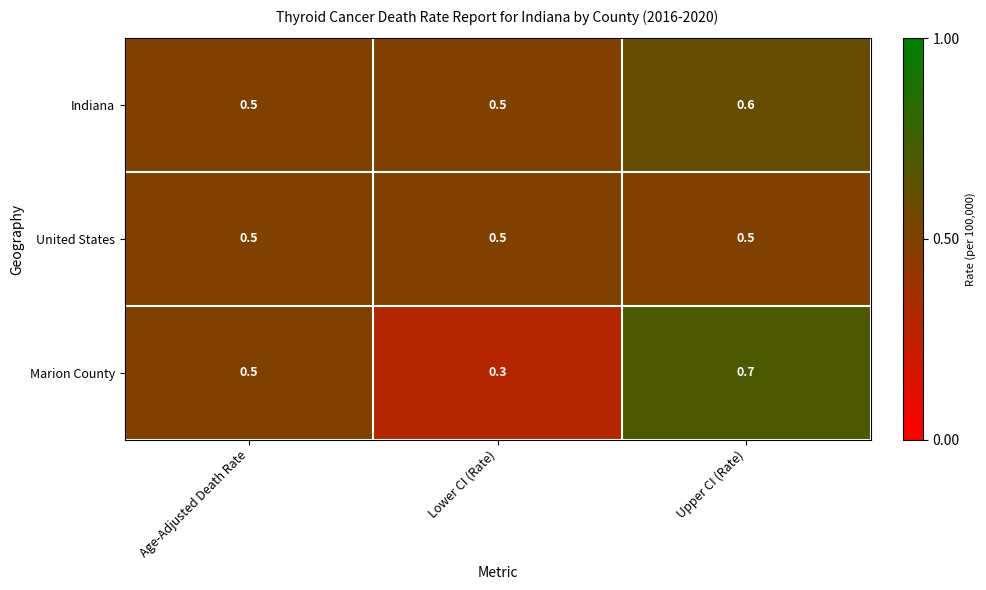

What is the lowest value of the Marion County series?

0.3